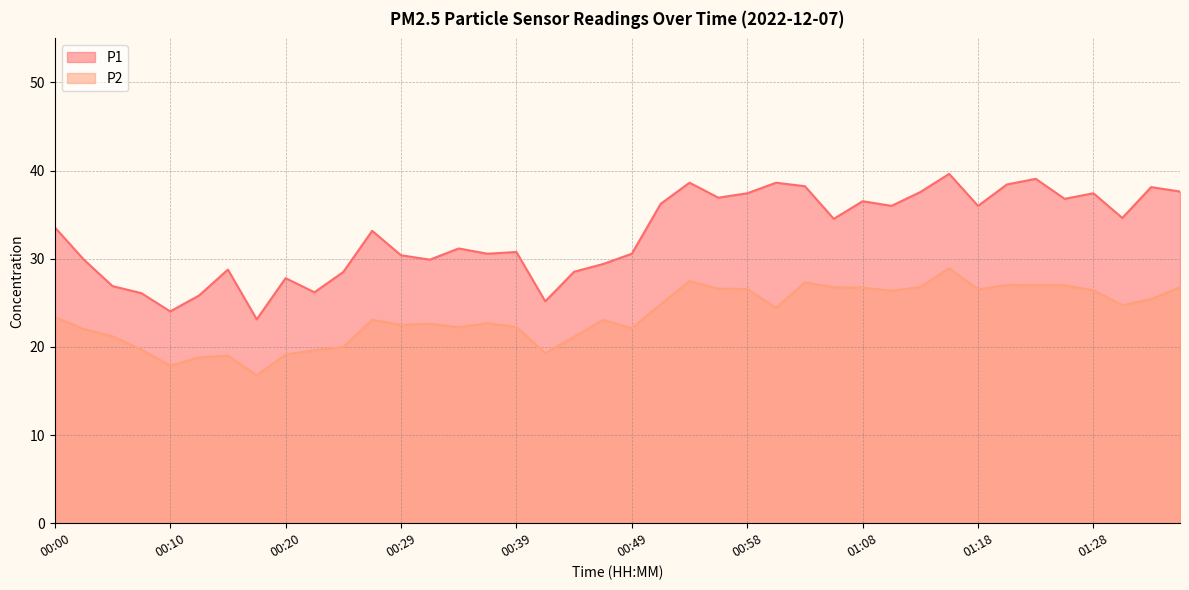

What are all the series names shown in the legend?

P1, P2